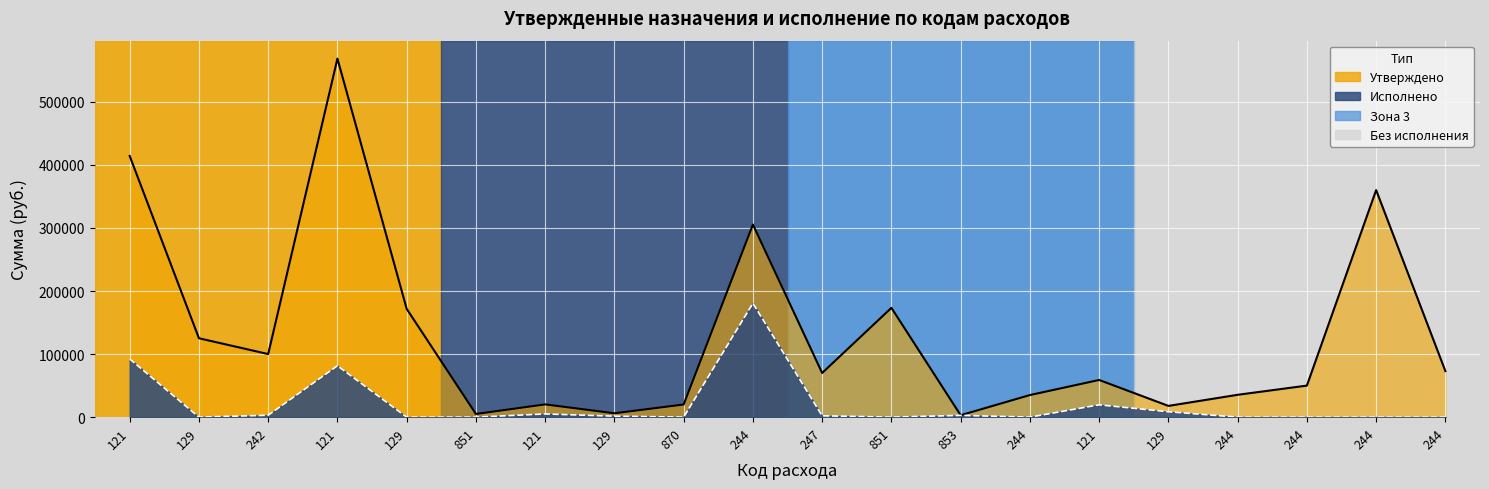

What is the difference between the maximum and minimum values in the Утверждено series?

565644.0